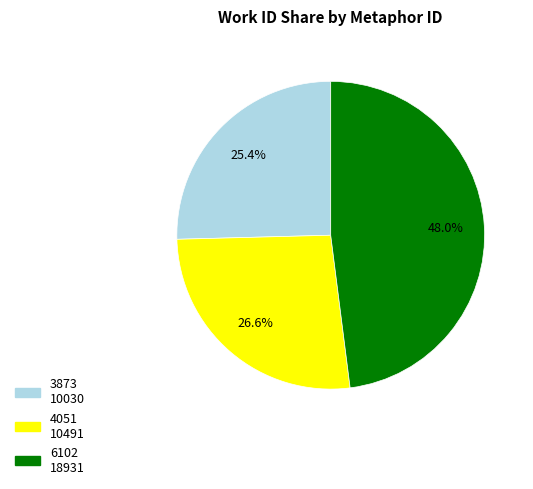

What portion of the pie excludes 3873?

74.6%